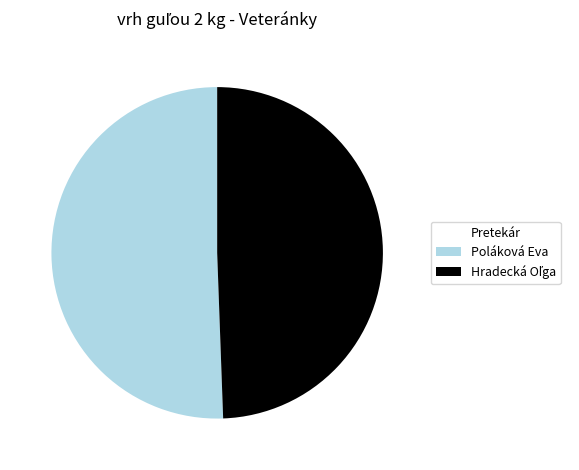

Is there any slice that represents more than half of the pie?

Yes